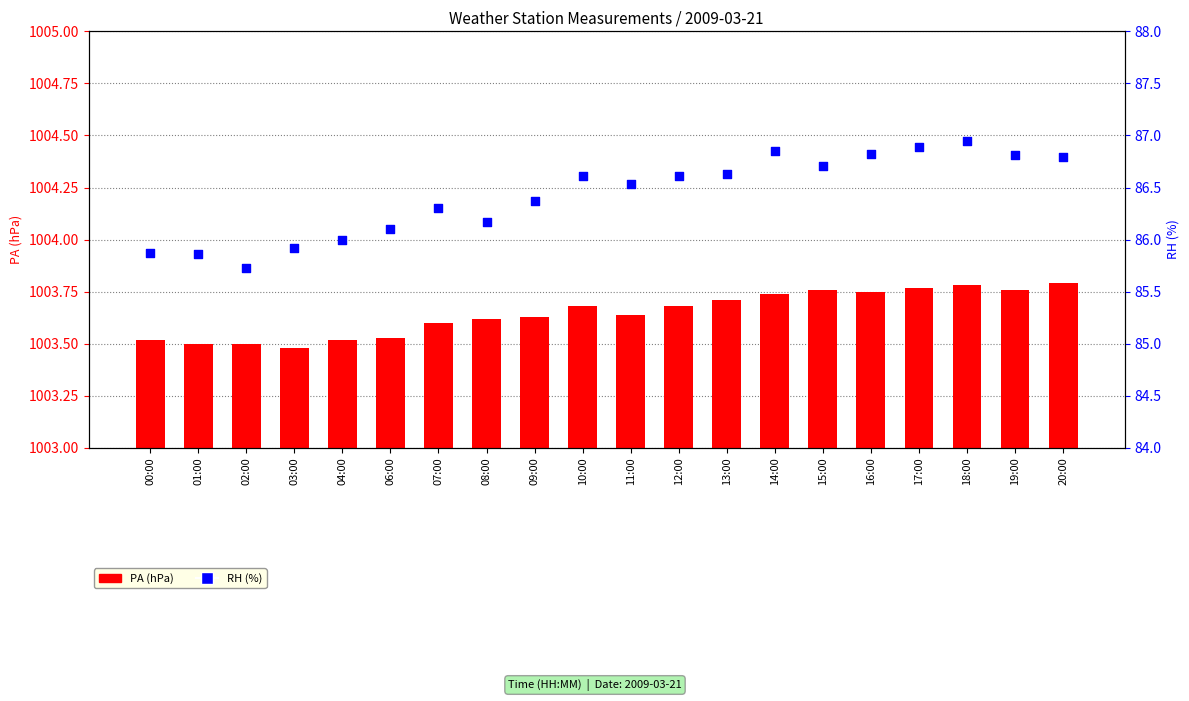

Which series has the largest total across all categories?

PA